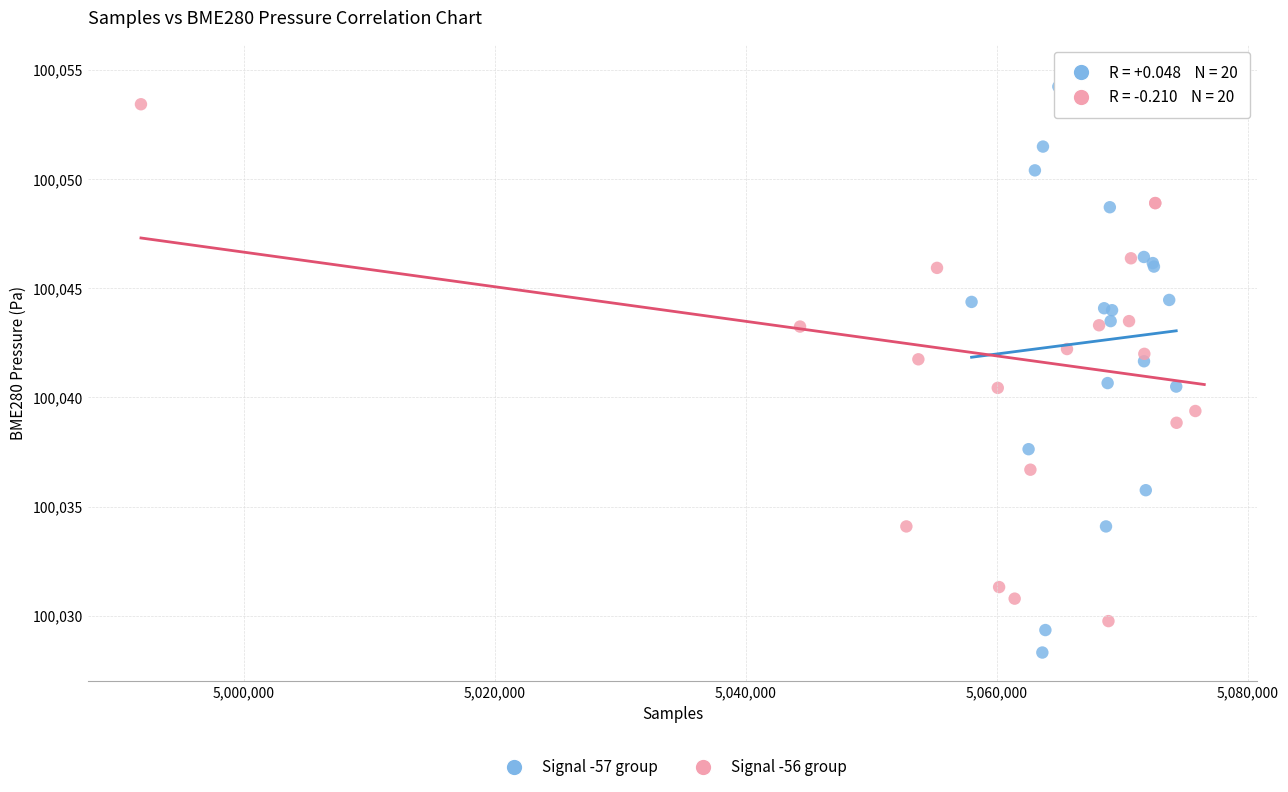

Which series contains the lowest Y value?

Signal -57 group